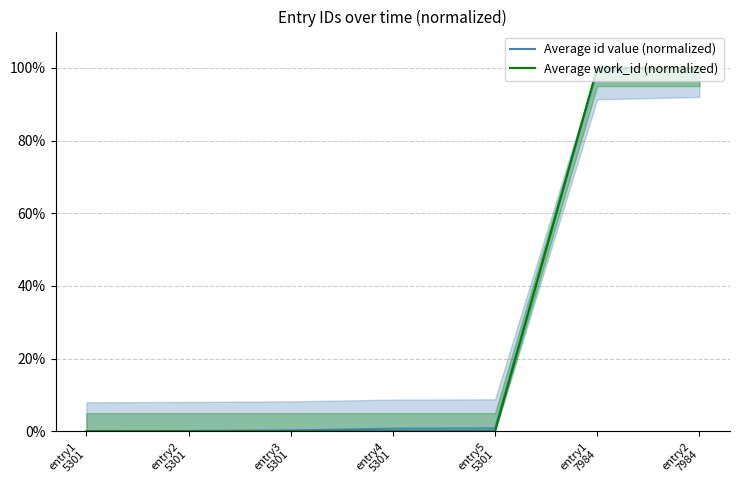

The Average work_id (normalized) series shows 54.8 at entry5
5301. True or false?

False